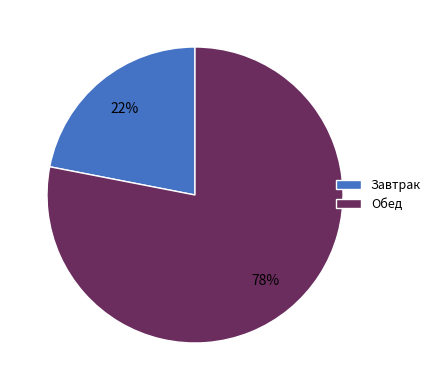

Count the number of slices in the pie.

2